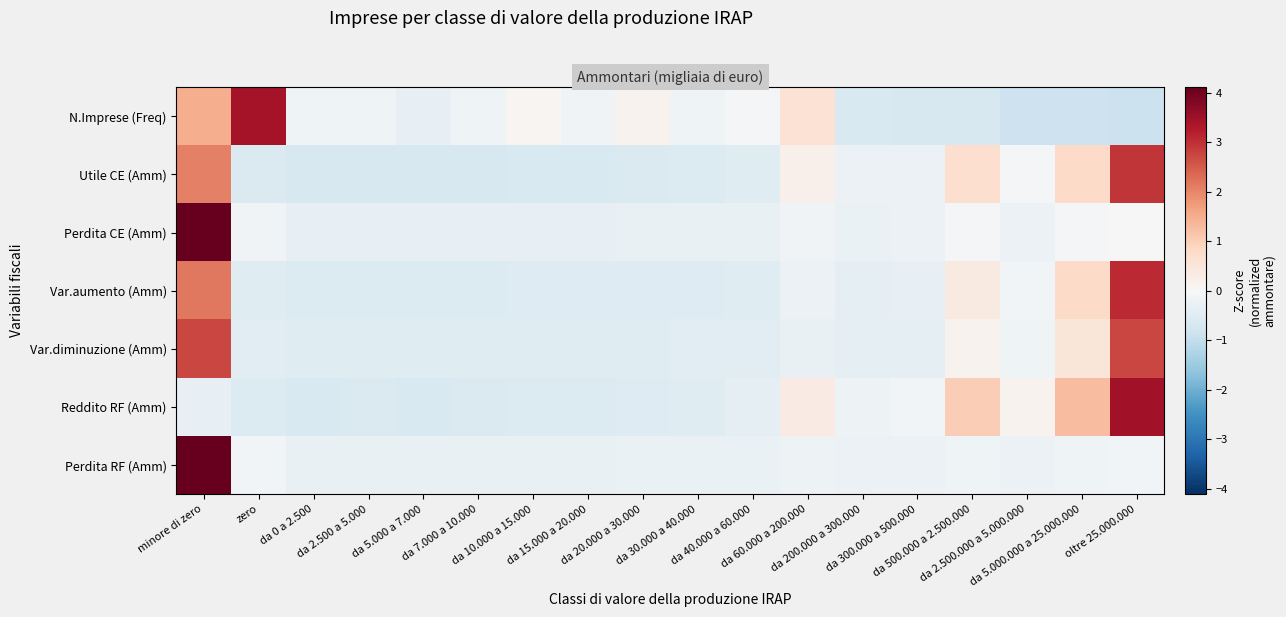

Reading left to right, extract all data points from this chart.

N.Imprese (Freq): minore di zero=1.5	zero=3.4	da 0 a 2.500=-0.2	da 2.500 a 5.000=-0.2	da 5.000 a 7.000=-0.3	da 7.000 a 10.000=-0.2	da 10.000 a 15.000=0.1	da 15.000 a 20.000=-0.1	da 20.000 a 30.000=0.2	da 30.000 a 40.000=-0.2	da 40.000 a 60.000=-0.0	da 60.000 a 200.000=0.6	da 200.000 a 300.000=-0.6	da 300.000 a 500.000=-0.7	da 500.000 a 2.500.000=-0.7	da 2.500.000 a 5.000.000=-0.9	da 5.000.000 a 25.000.000=-0.9	oltre 25.000.000=-0.9
Utile CE (Amm): minore di zero=2.1	zero=-0.6	da 0 a 2.500=-0.7	da 2.500 a 5.000=-0.7	da 5.000 a 7.000=-0.7	da 7.000 a 10.000=-0.7	da 10.000 a 15.000=-0.6	da 15.000 a 20.000=-0.6	da 20.000 a 30.000=-0.6	da 30.000 a 40.000=-0.6	da 40.000 a 60.000=-0.5	da 60.000 a 200.000=0.2	da 200.000 a 300.000=-0.3	da 300.000 a 500.000=-0.2	da 500.000 a 2.500.000=0.7	da 2.500.000 a 5.000.000=-0.0	da 5.000.000 a 25.000.000=0.8	oltre 25.000.000=2.9
Perdita CE (Amm): minore di zero=4.1	zero=-0.1	da 0 a 2.500=-0.3	da 2.500 a 5.000=-0.3	da 5.000 a 7.000=-0.3	da 7.000 a 10.000=-0.3	da 10.000 a 15.000=-0.3	da 15.000 a 20.000=-0.3	da 20.000 a 30.000=-0.3	da 30.000 a 40.000=-0.3	da 40.000 a 60.000=-0.3	da 60.000 a 200.000=-0.2	da 200.000 a 300.000=-0.3	da 300.000 a 500.000=-0.2	da 500.000 a 2.500.000=-0.1	da 2.500.000 a 5.000.000=-0.3	da 5.000.000 a 25.000.000=-0.1	oltre 25.000.000=-0.0
Var.aumento (Amm): minore di zero=2.2	zero=-0.5	da 0 a 2.500=-0.5	da 2.500 a 5.000=-0.6	da 5.000 a 7.000=-0.6	da 7.000 a 10.000=-0.5	da 10.000 a 15.000=-0.5	da 15.000 a 20.000=-0.5	da 20.000 a 30.000=-0.5	da 30.000 a 40.000=-0.5	da 40.000 a 60.000=-0.5	da 60.000 a 200.000=-0.2	da 200.000 a 300.000=-0.4	da 300.000 a 500.000=-0.3	da 500.000 a 2.500.000=0.4	da 2.500.000 a 5.000.000=-0.1	da 5.000.000 a 25.000.000=0.8	oltre 25.000.000=3.1
Var.diminuzione (Amm): minore di zero=2.7	zero=-0.5	da 0 a 2.500=-0.5	da 2.500 a 5.000=-0.5	da 5.000 a 7.000=-0.5	da 7.000 a 10.000=-0.5	da 10.000 a 15.000=-0.5	da 15.000 a 20.000=-0.5	da 20.000 a 30.000=-0.5	da 30.000 a 40.000=-0.5	da 40.000 a 60.000=-0.5	da 60.000 a 200.000=-0.3	da 200.000 a 300.000=-0.4	da 300.000 a 500.000=-0.4	da 500.000 a 2.500.000=0.2	da 2.500.000 a 5.000.000=-0.2	da 5.000.000 a 25.000.000=0.5	oltre 25.000.000=2.7
Reddito RF (Amm): minore di zero=-0.3	zero=-0.5	da 0 a 2.500=-0.6	da 2.500 a 5.000=-0.6	da 5.000 a 7.000=-0.6	da 7.000 a 10.000=-0.6	da 10.000 a 15.000=-0.6	da 15.000 a 20.000=-0.6	da 20.000 a 30.000=-0.5	da 30.000 a 40.000=-0.5	da 40.000 a 60.000=-0.4	da 60.000 a 200.000=0.3	da 200.000 a 300.000=-0.2	da 300.000 a 500.000=-0.1	da 500.000 a 2.500.000=1.0	da 2.500.000 a 5.000.000=0.1	da 5.000.000 a 25.000.000=1.3	oltre 25.000.000=3.4
Perdita RF (Amm): minore di zero=4.1	zero=-0.1	da 0 a 2.500=-0.3	da 2.500 a 5.000=-0.3	da 5.000 a 7.000=-0.3	da 7.000 a 10.000=-0.3	da 10.000 a 15.000=-0.3	da 15.000 a 20.000=-0.3	da 20.000 a 30.000=-0.3	da 30.000 a 40.000=-0.3	da 40.000 a 60.000=-0.3	da 60.000 a 200.000=-0.2	da 200.000 a 300.000=-0.3	da 300.000 a 500.000=-0.3	da 500.000 a 2.500.000=-0.2	da 2.500.000 a 5.000.000=-0.2	da 5.000.000 a 25.000.000=-0.2	oltre 25.000.000=-0.1